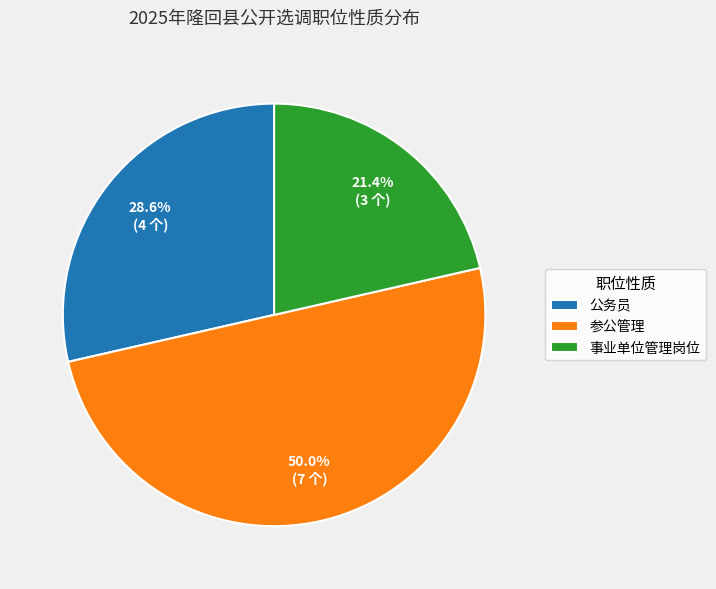

Which category has the smallest portion of the pie?

事业单位管理岗位